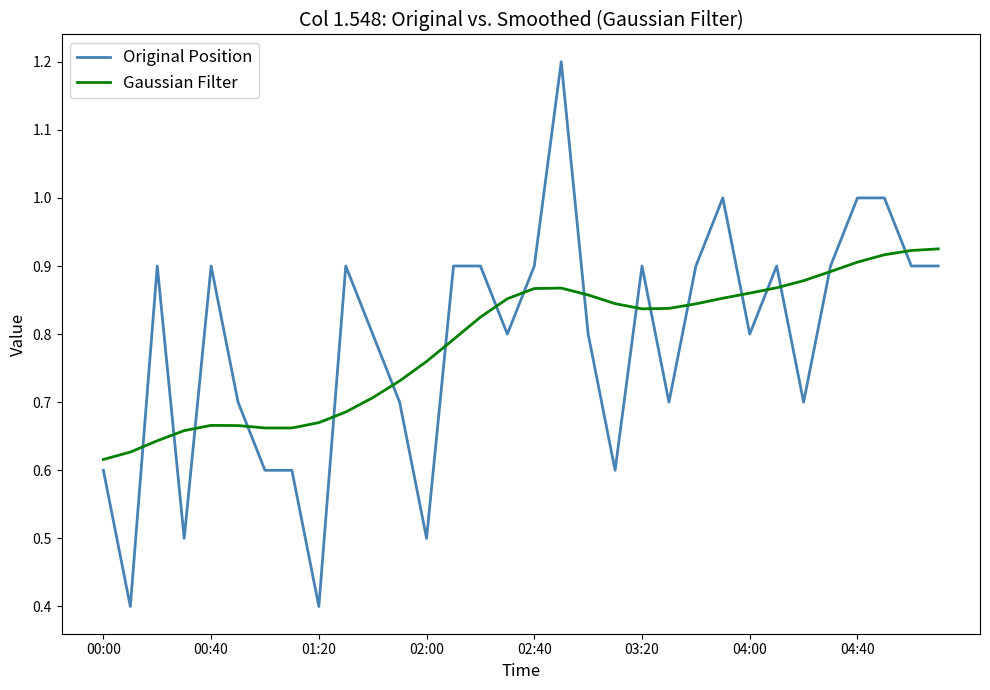

What is the maximum value for Original Position?

1.2